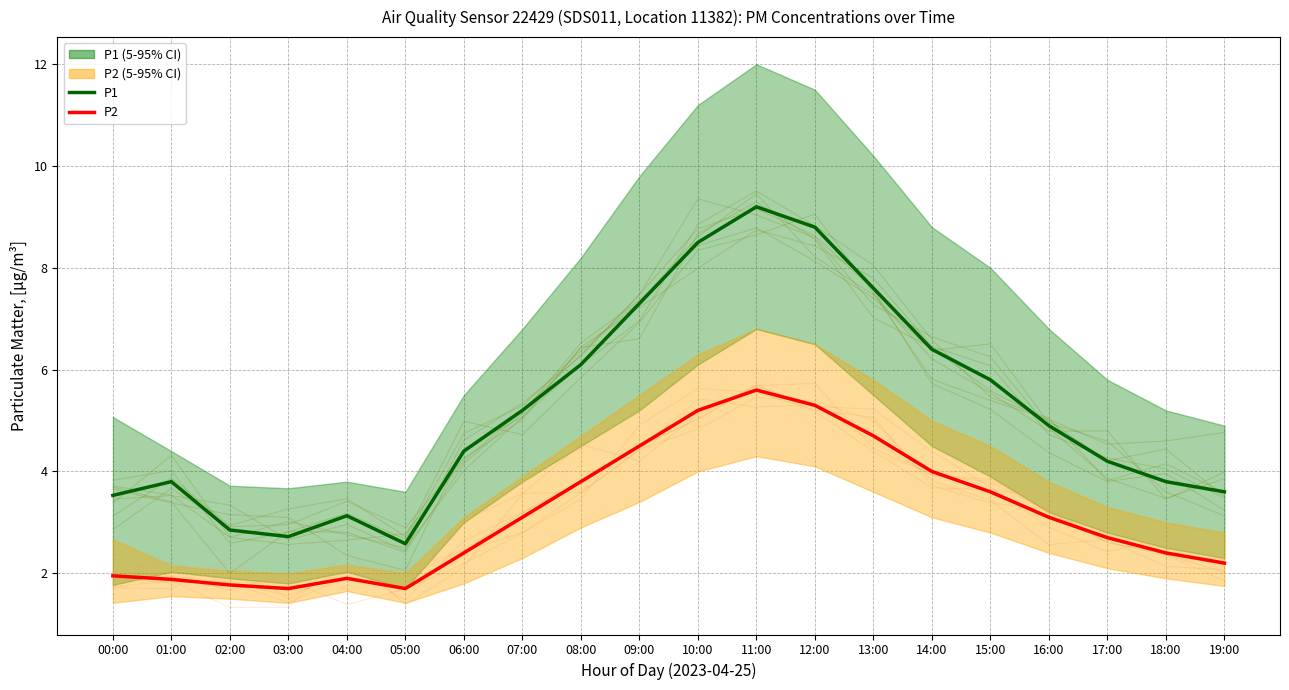

True or false: P1 and P2 intersect in this chart.

False